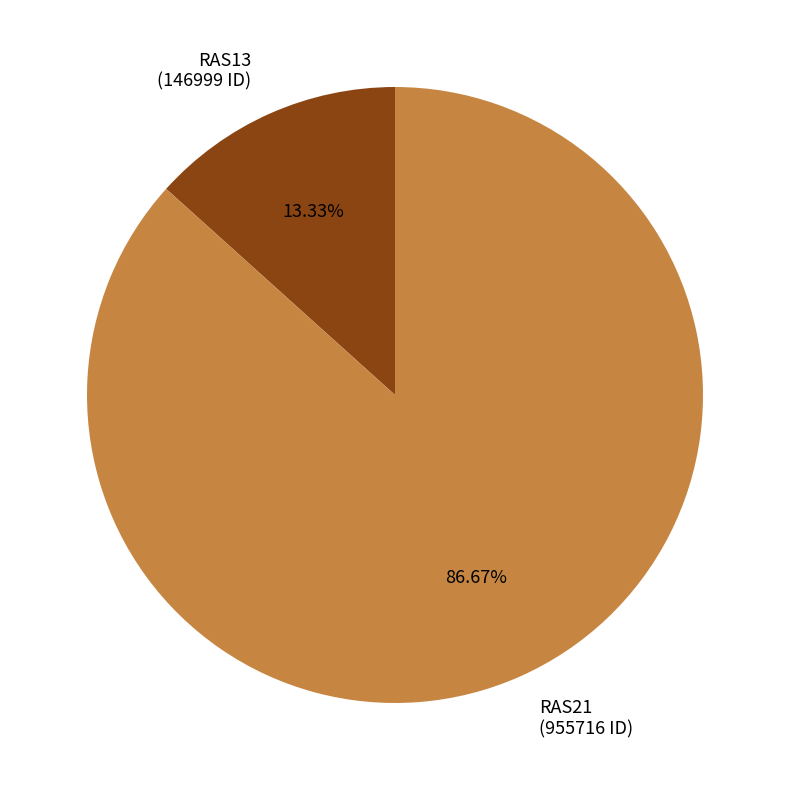

Is there a majority slice in this chart?

Yes